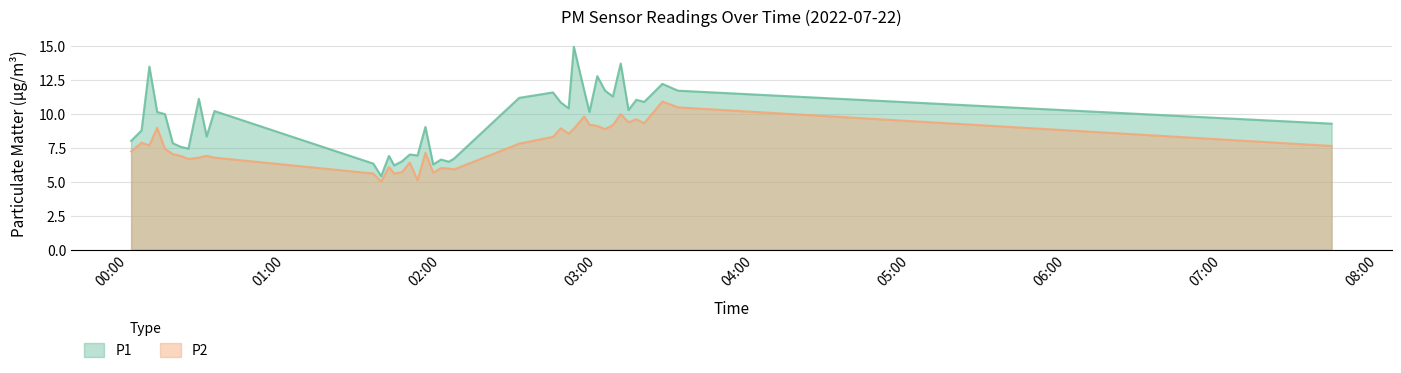

How many lines are shown in the chart?

2